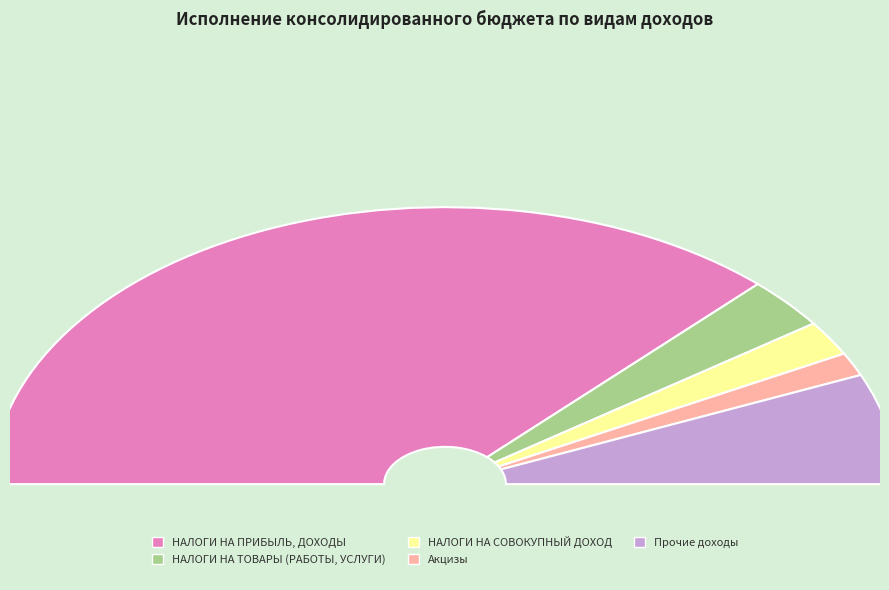

To the nearest percent, what is the average slice percentage?

20%